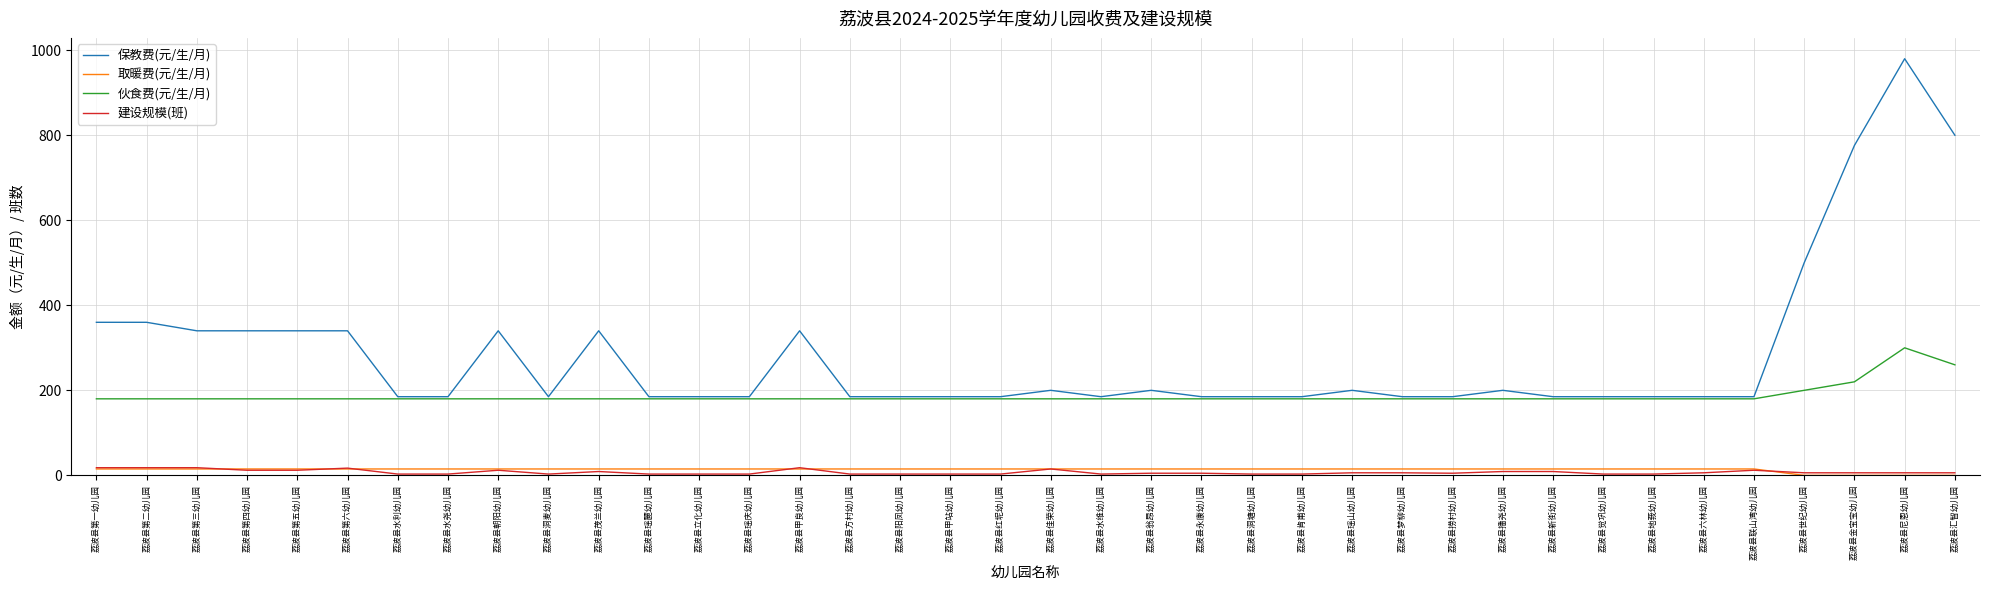

Which series has the largest total across all categories?

保教费(元/生/月)